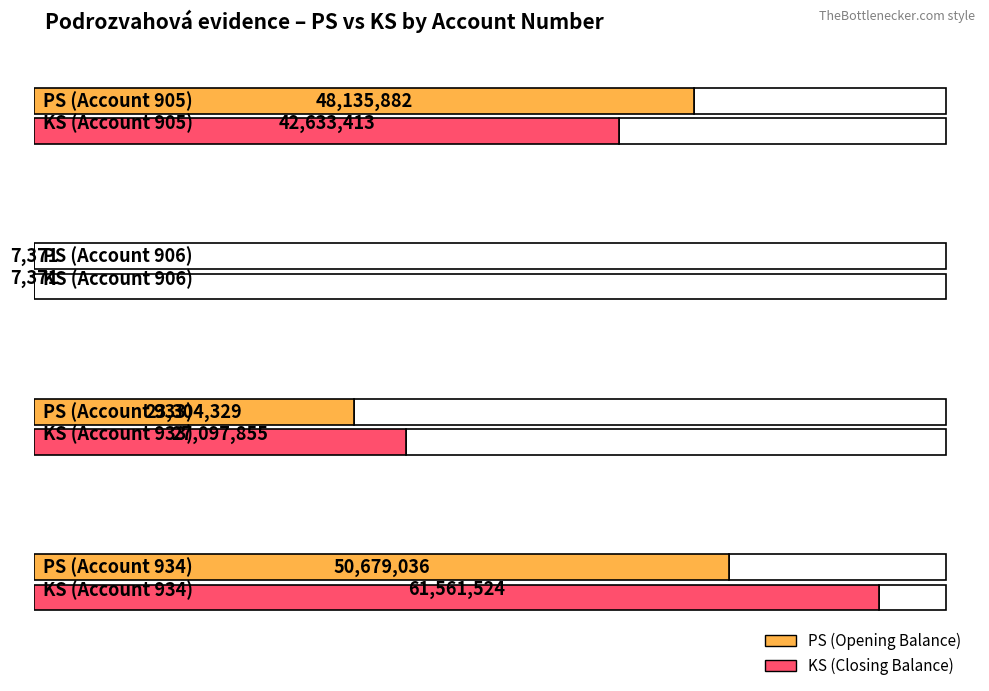

Which series has the largest range (max minus min)?

KS